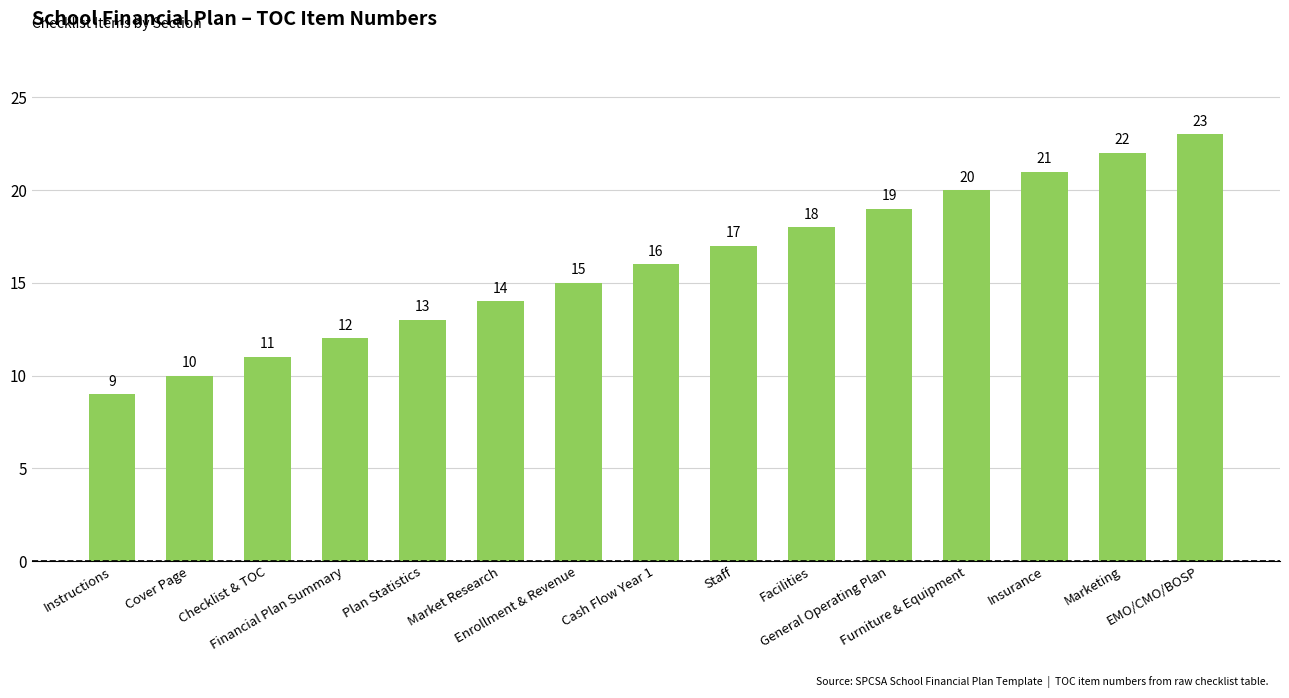

Reading left to right, list all the values displayed in this chart.

Instructions=9	Cover Page=10	Checklist & TOC=11	Financial Plan Summary=12	Plan Statistics=13	Market Research=14	Enrollment & Revenue=15	Cash Flow Year 1=16	Staff=17	Facilities=18	General Operating Plan=19	Furniture & Equipment=20	Insurance=21	Marketing=22	EMO/CMO/BOSP=23